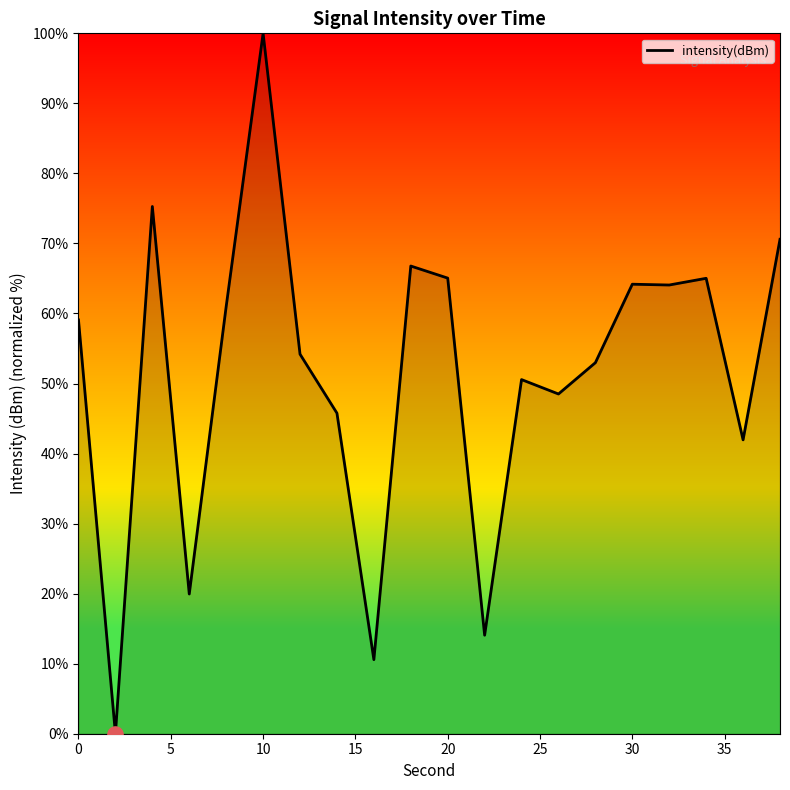

What is the difference between the maximum and minimum values?

100.0